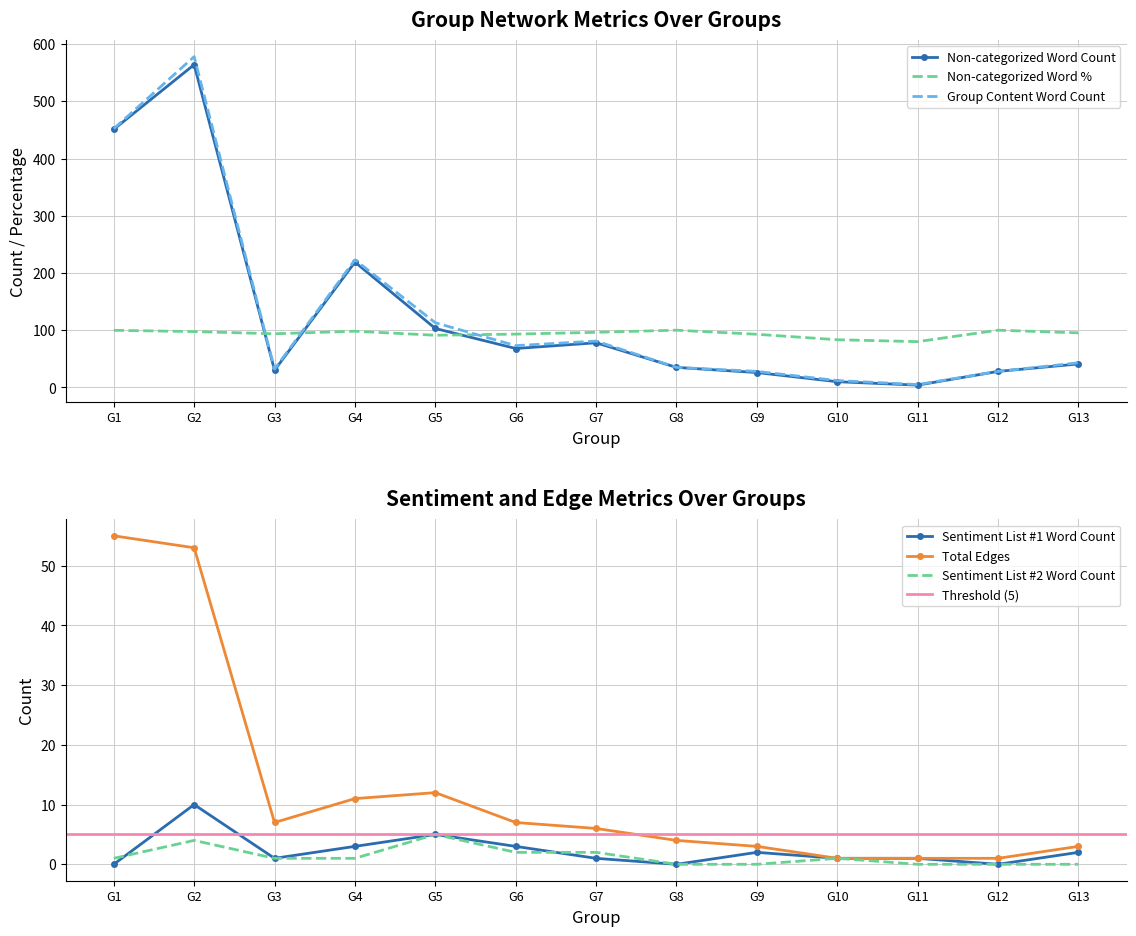

At which category does Sentiment List #2: List2 Word Count reach its first local peak?

G2